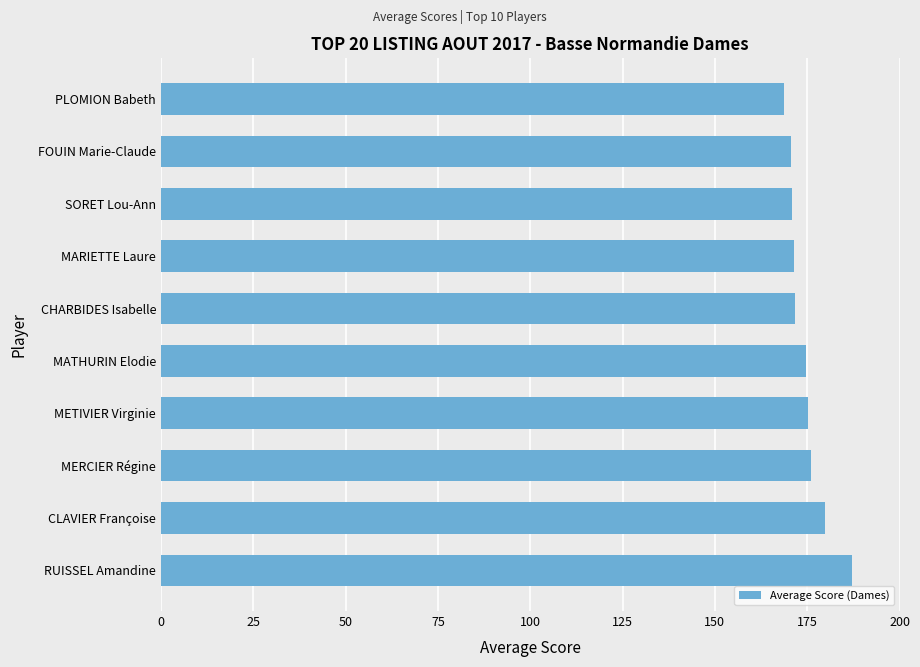

Is it true that the value at CLAVIER Françoise is 319.7?

False